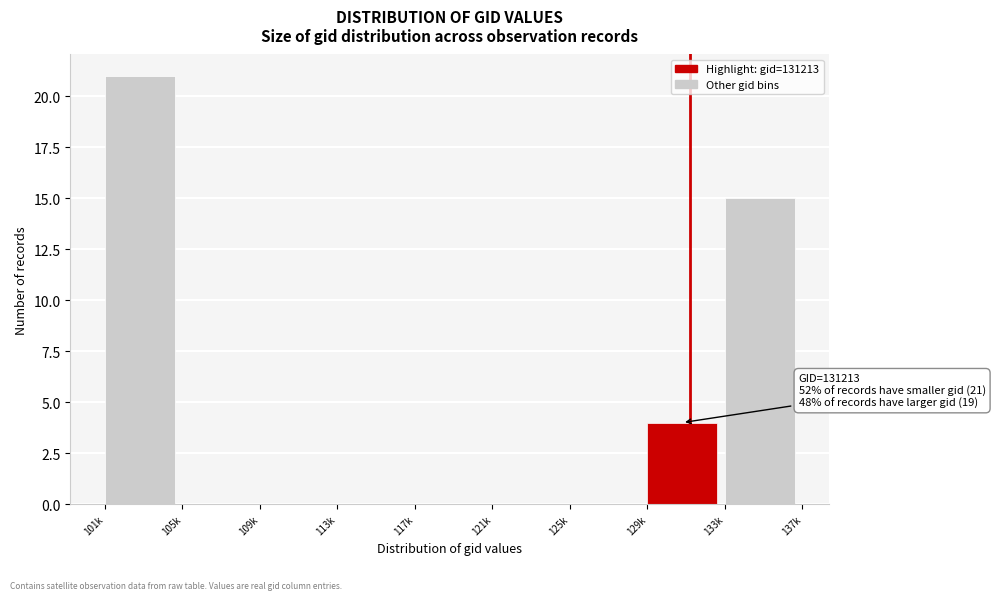

Reading left to right, list all the values displayed in this chart.

101k=21	105k=0	109k=0	113k=0	117k=0	121k=0	125k=0	129k=4	133k=15